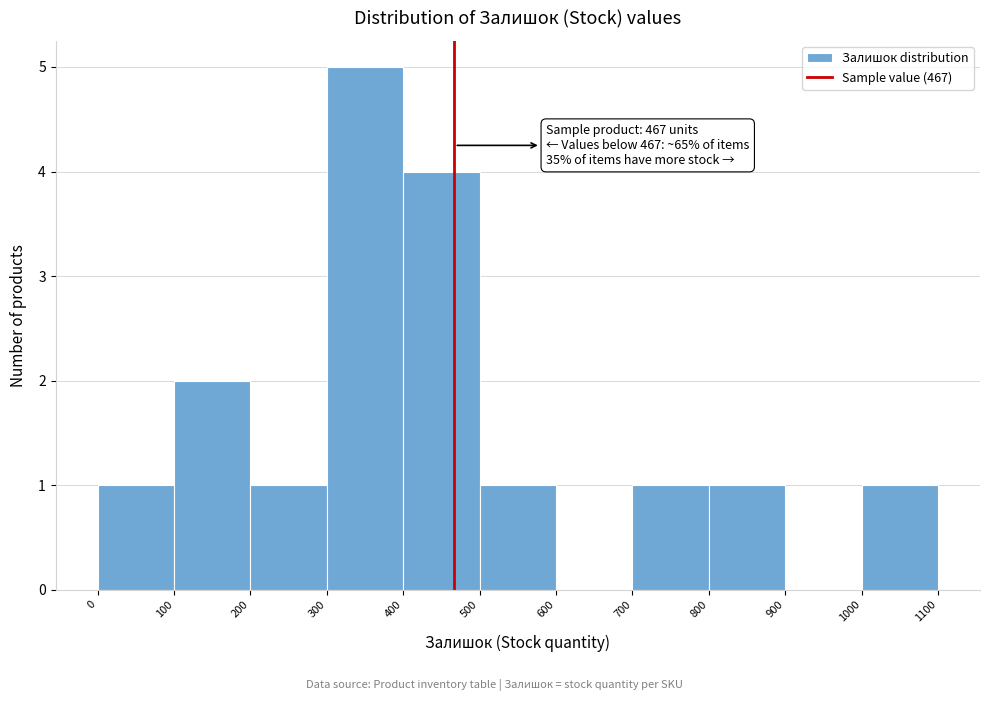

Which range on the x-axis has the tallest bar?

300 to 400